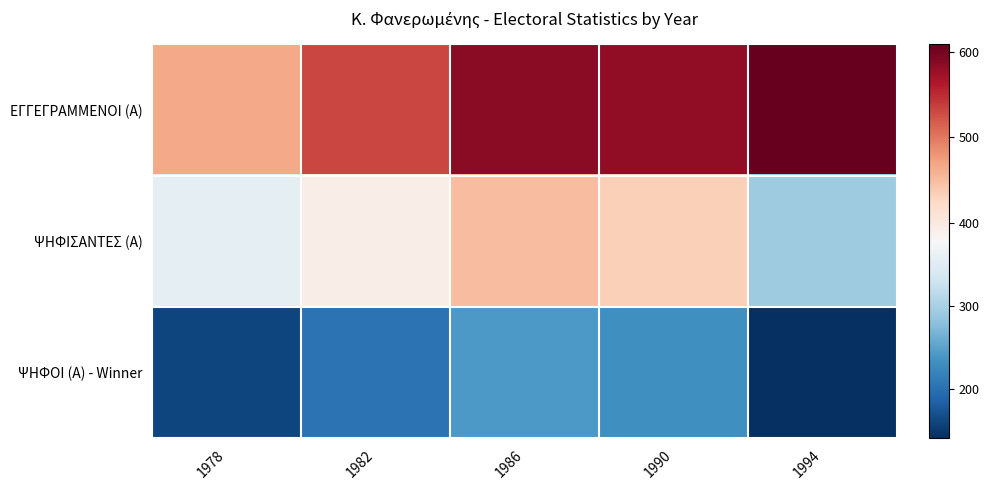

Rank the series at 1994 from highest to lowest value.

ΕΓΓΕΓΡΑΜΜΕΝΟΙ (Α), ΨΗΦΙΣΑΝΤΕΣ (Α), ΨΗΦΟΙ (Α) - Winner